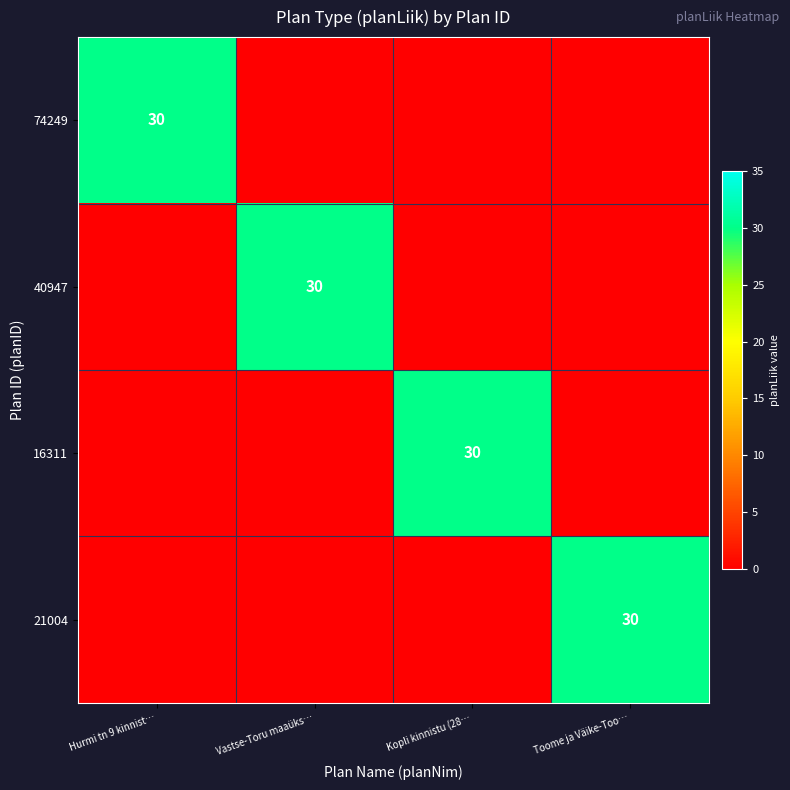

The 40947 series shows 49 at Vastse-Toru maaüks…. True or false?

False